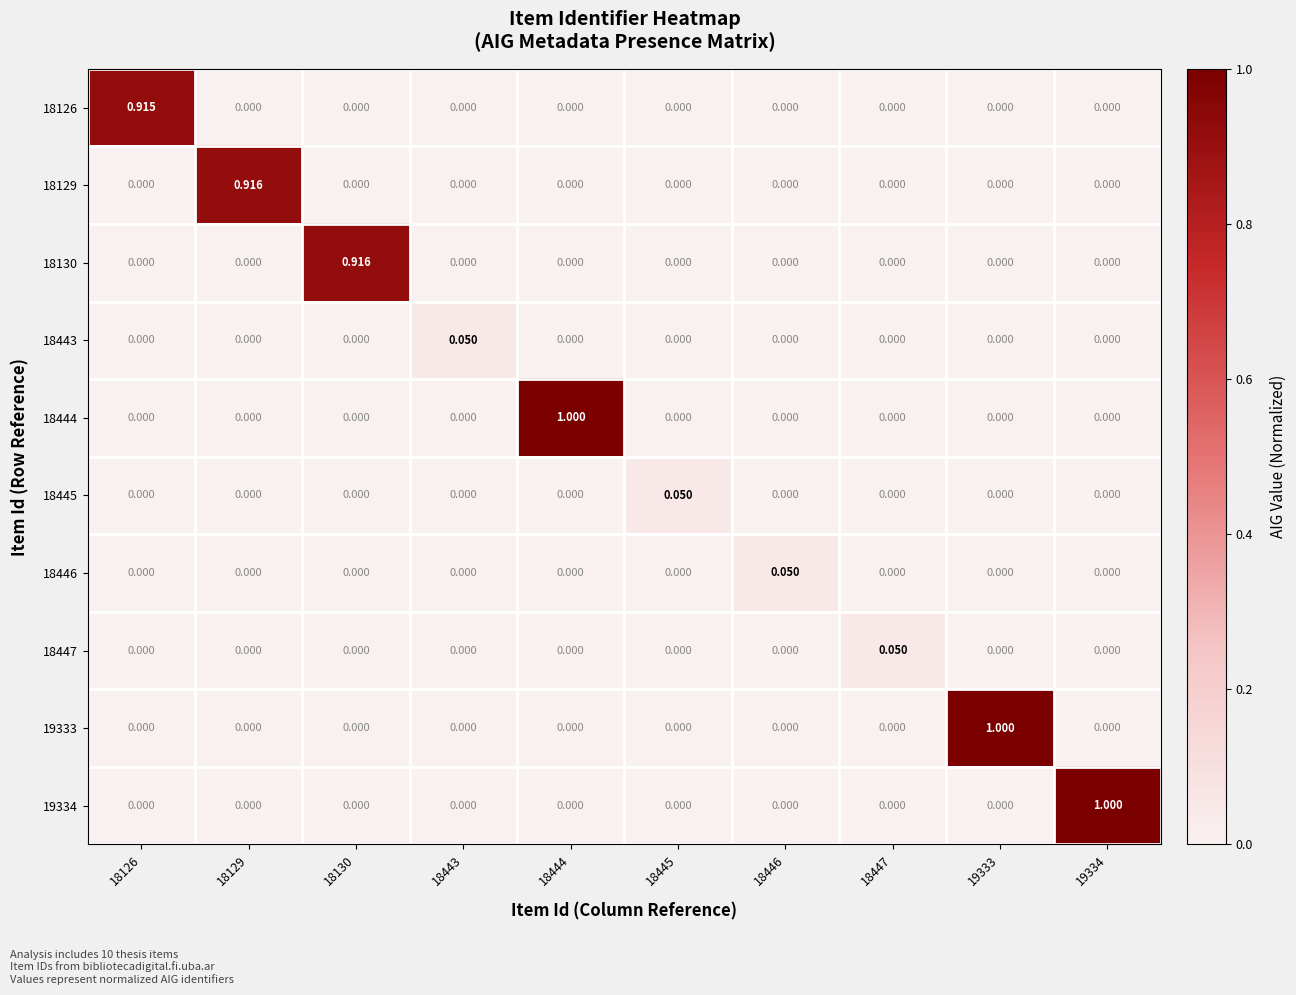

What is the maximum value shown in the chart?

1.0